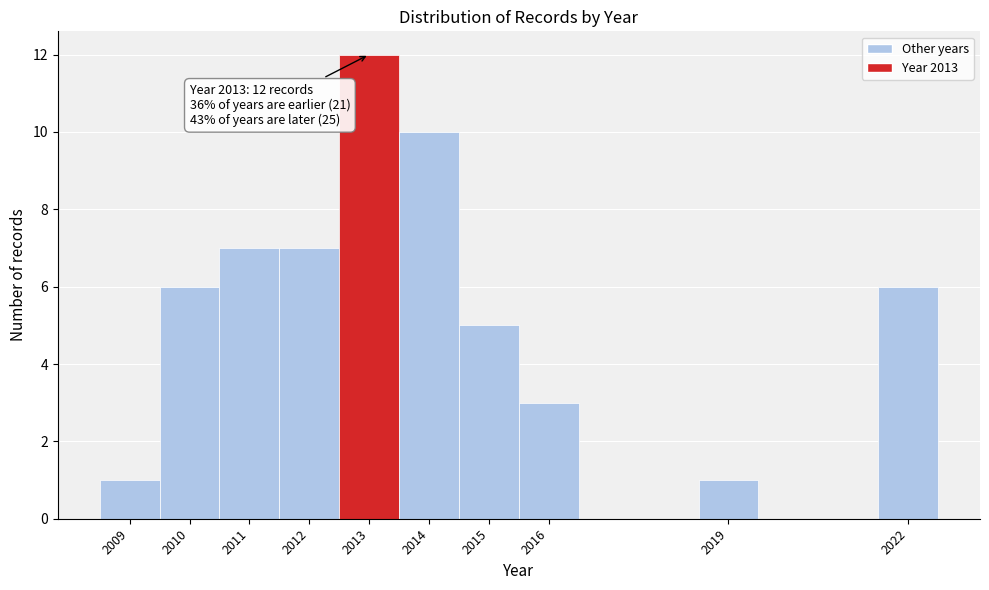

Which range on the x-axis has the tallest bar?

2012.5 to 2013.5